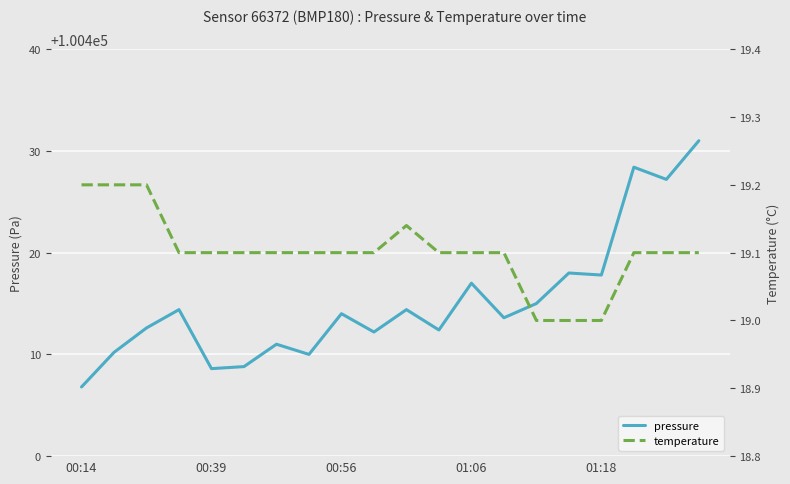

What is the total value across all series at 7?

100429.1